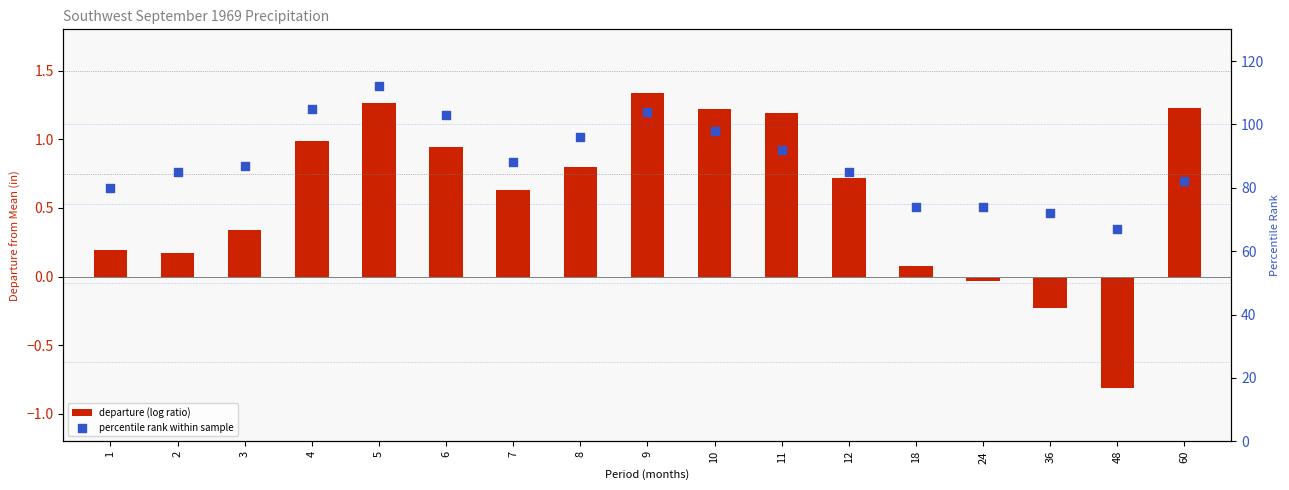

What are all the series names shown in the legend?

departure (log ratio), percentile rank